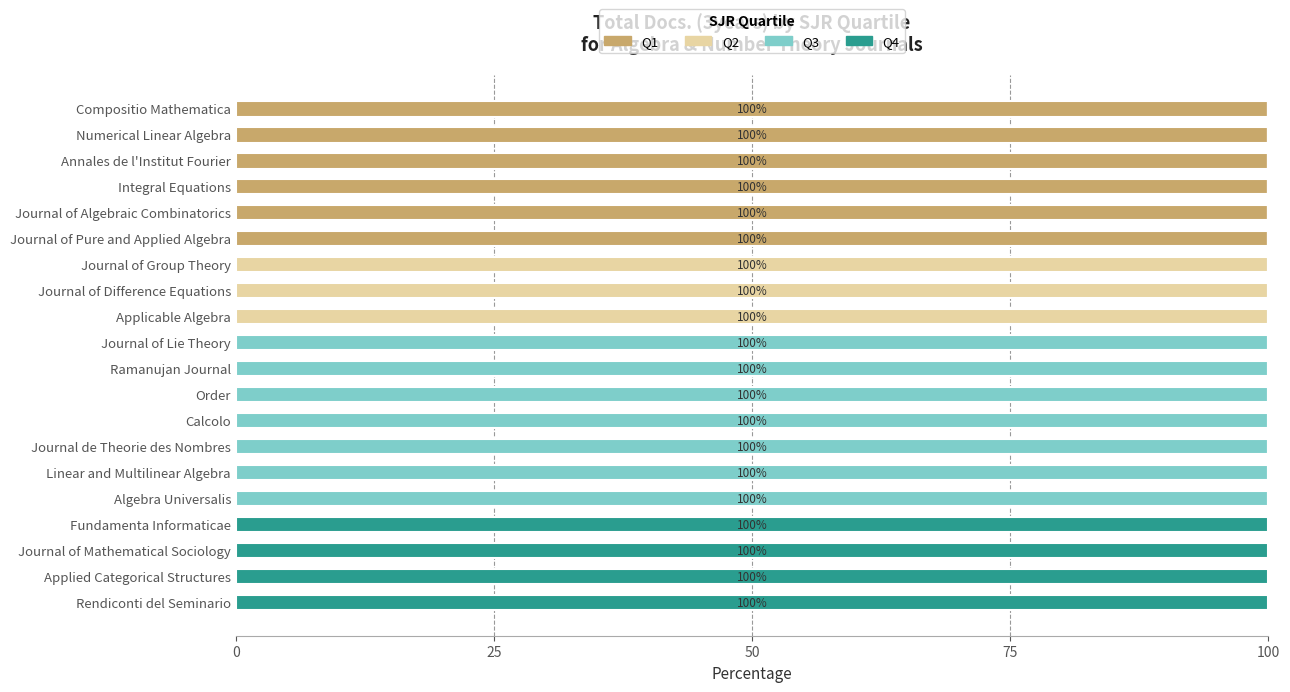

Count the number of categories in the chart.

20